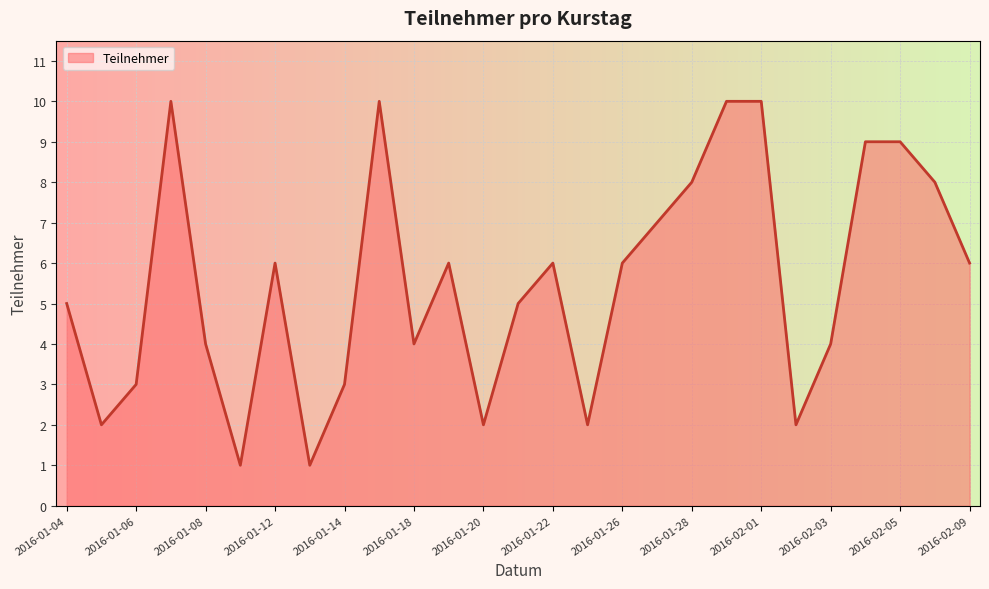

What is the difference between the maximum and minimum values?

9